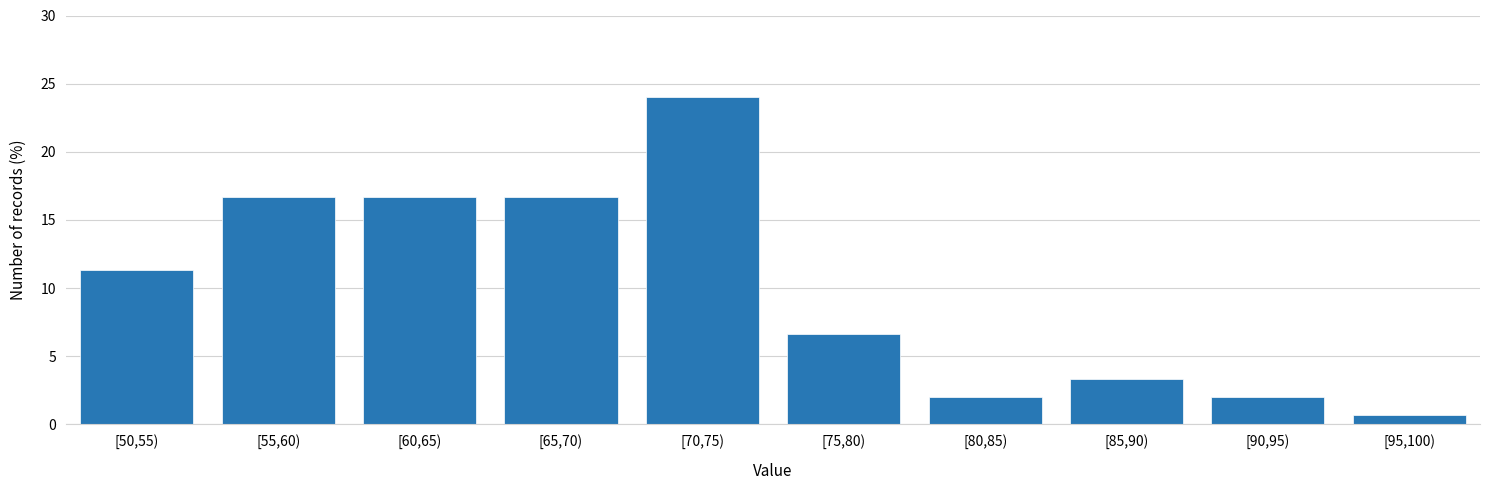

Reading right to left, extract all data points from this chart.

[95,100)=0.7	[90,95)=2.0	[85,90)=3.3	[80,85)=2.0	[75,80)=6.7	[70,75)=24.0	[65,70)=16.7	[60,65)=16.7	[55,60)=16.7	[50,55)=11.3